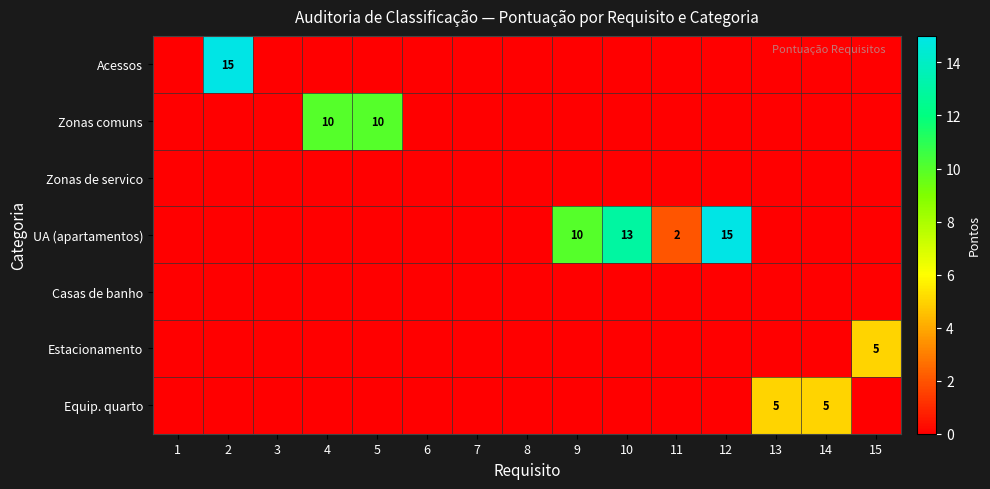

What is the greatest value displayed?

15